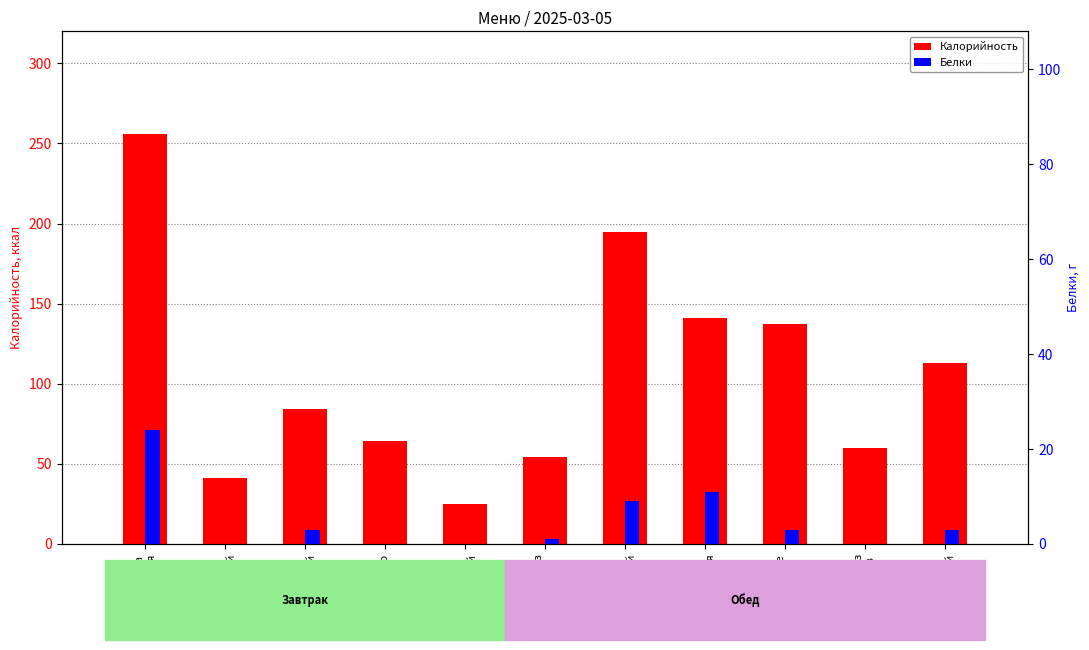

The Калорийность series shows 84 at Хлеб
пшеничный. True or false?

True